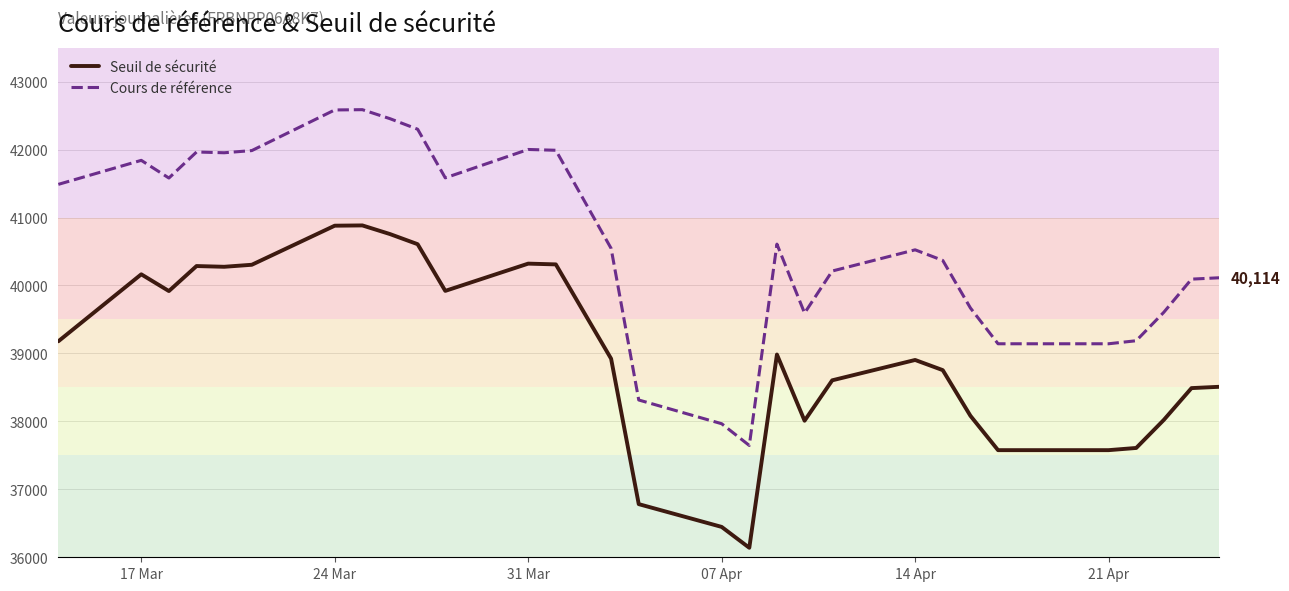

Rank the series by their maximum value, from lowest to highest.

Seuil de sécurité, Cours de référence